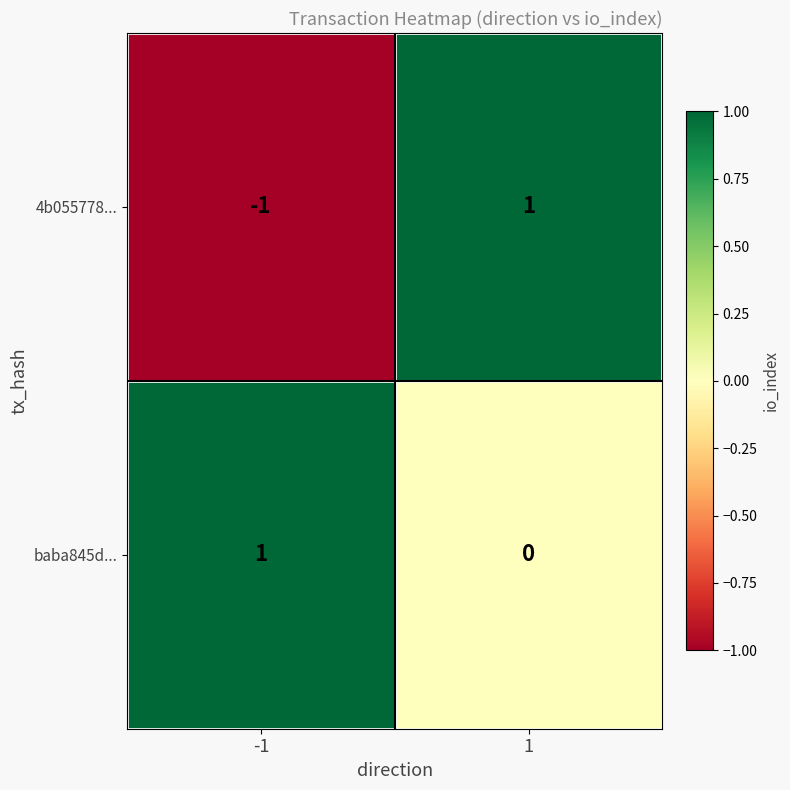

Which series has the widest spread of values?

4b055778...